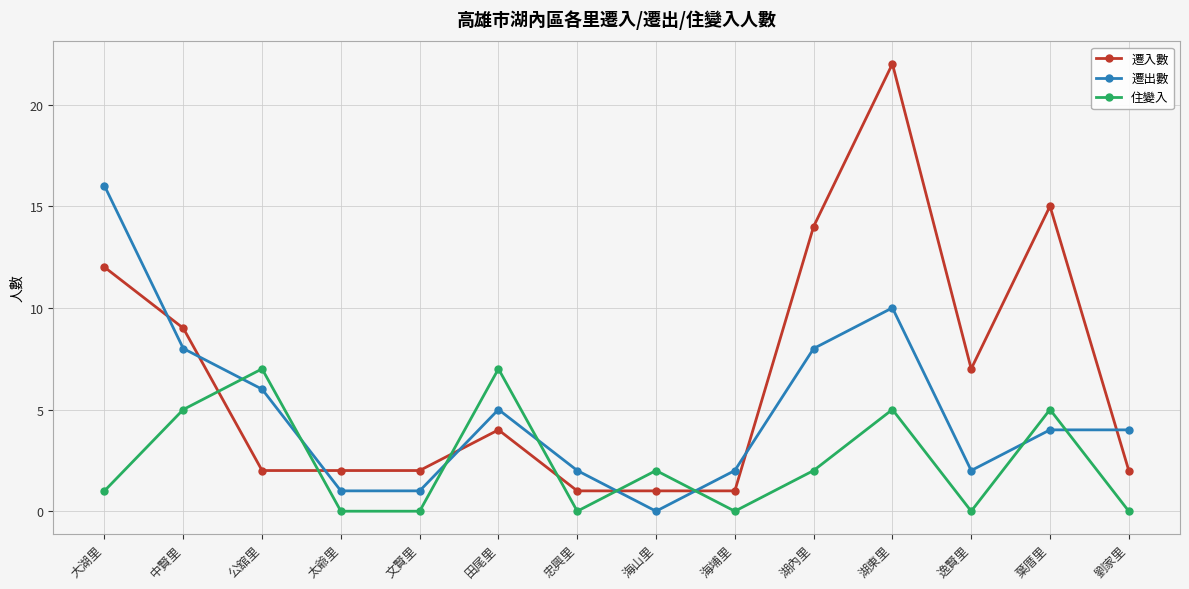

Which series has the largest total across all categories?

遷入數